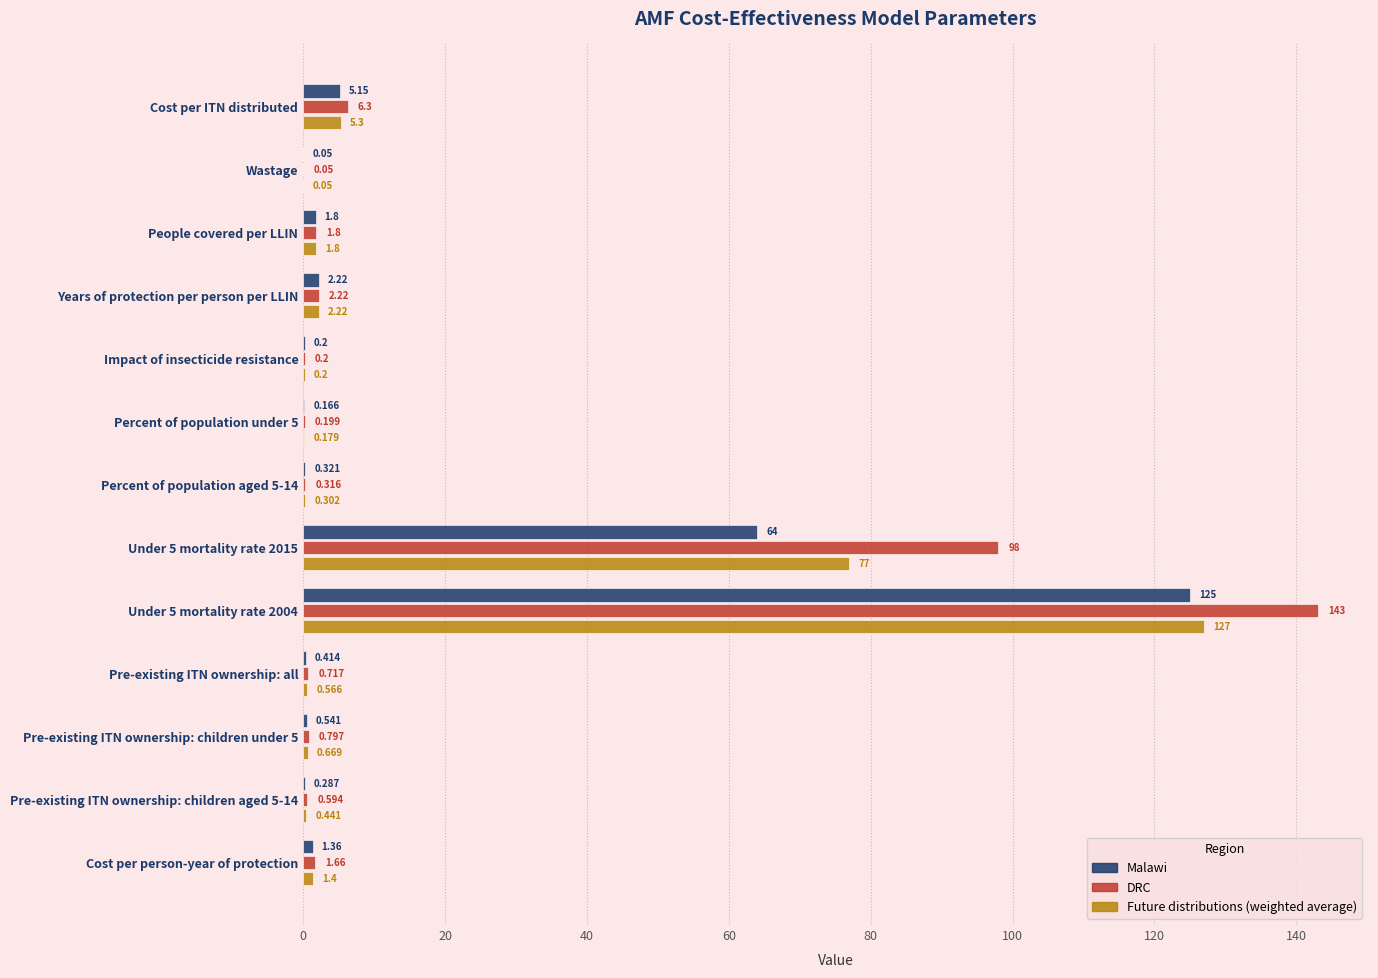

Which series has the largest total across all categories?

DRC